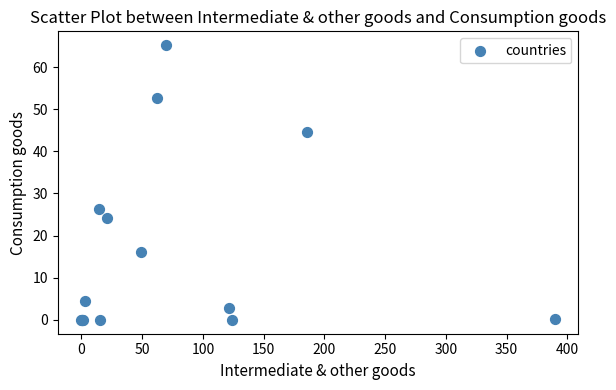

What Y value in the scatter plot is closest to 32?

26.3